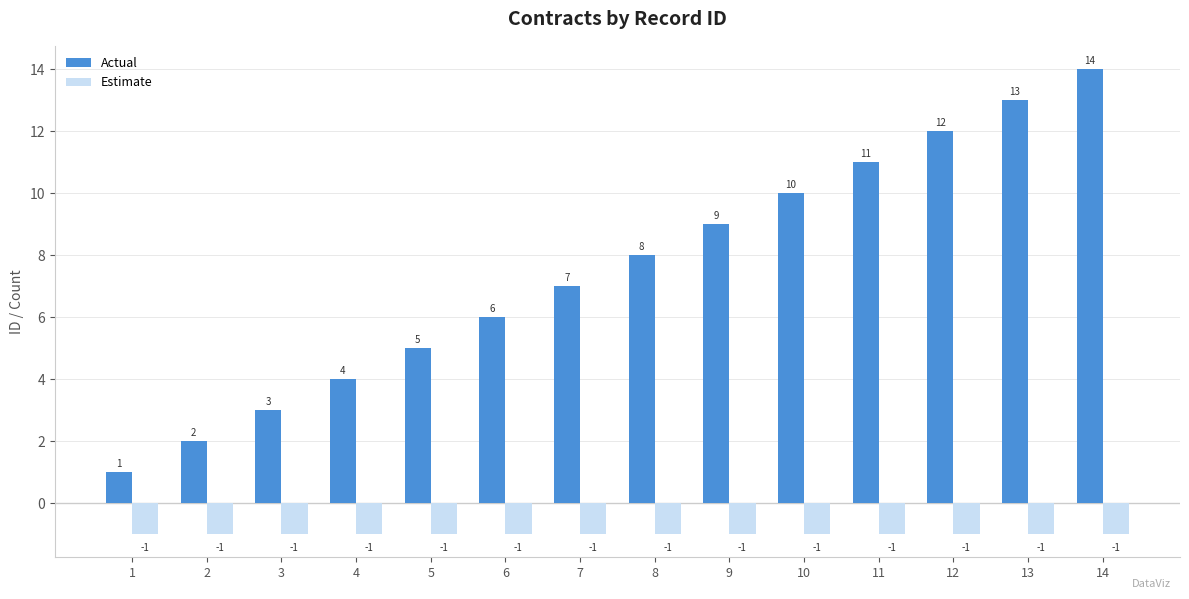

How many data points does each series have?

14